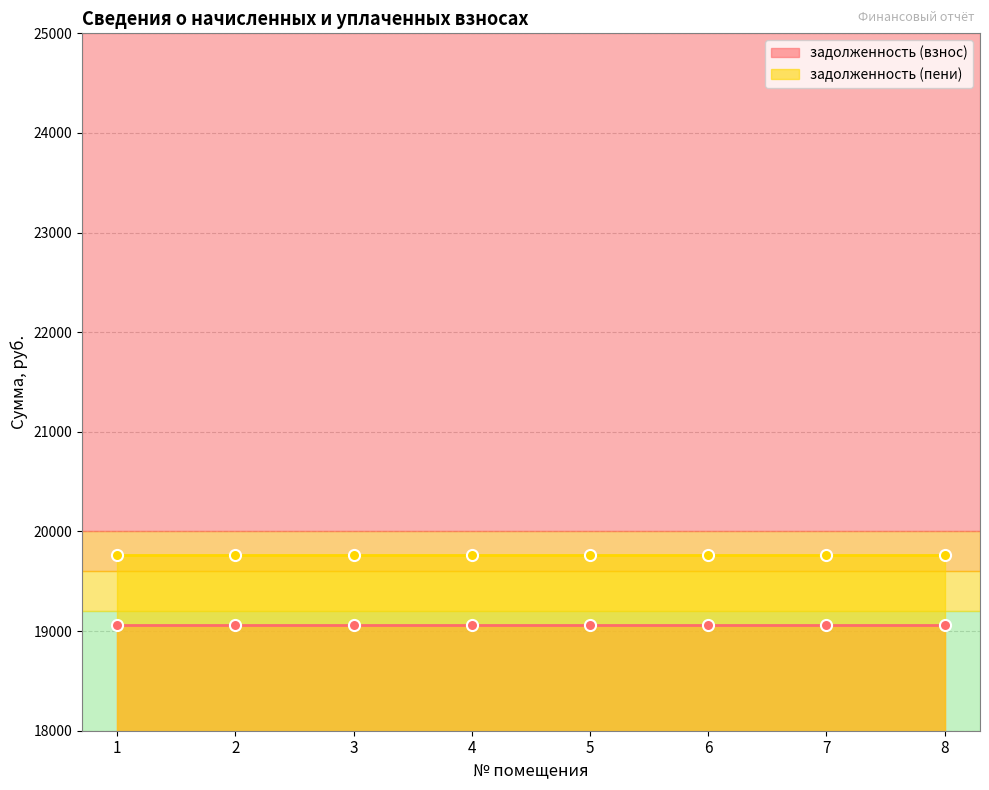

At which label does задолженность (пени) reach its peak?

1